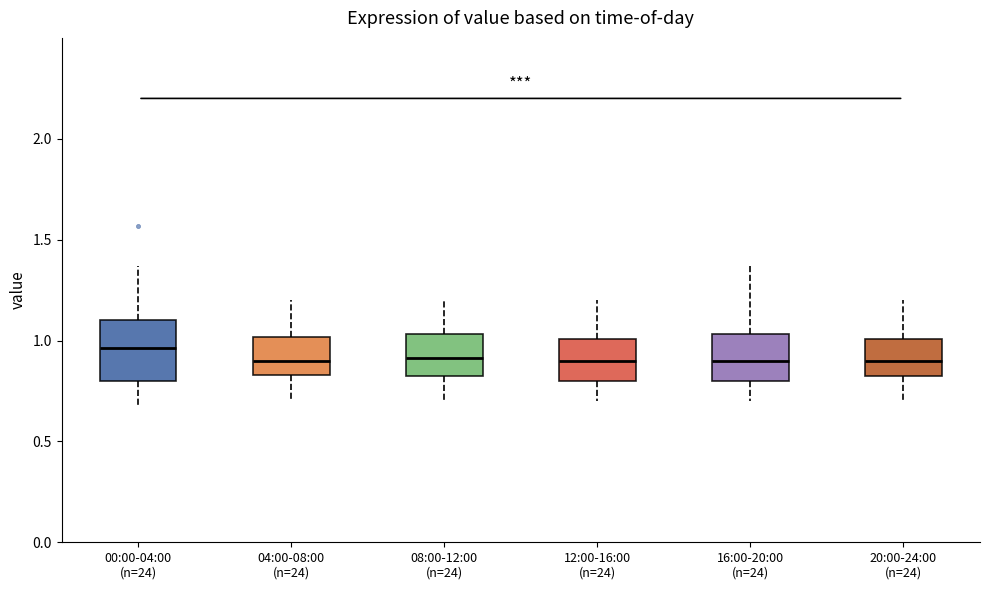

Reading left to right, read every box against the y-axis: the position of its median line, the range the box covers, and the ends of its whiskers. The values are not printed on the chart, so give them approximately, as read against the axis.

00:00-04:00 (n=24): median 0.95, box 0.80 to 1.10, whiskers 0.65 to 1.35
04:00-08:00 (n=24): median 0.90, box 0.85 to 1.00, whiskers 0.70 to 1.20
08:00-12:00 (n=24): median 0.90, box 0.80 to 1.05, whiskers 0.70 to 1.20
12:00-16:00 (n=24): median 0.90, box 0.80 to 1.00, whiskers 0.70 to 1.20
16:00-20:00 (n=24): median 0.90, box 0.80 to 1.05, whiskers 0.70 to 1.35
20:00-24:00 (n=24): median 0.90, box 0.80 to 1.00, whiskers 0.70 to 1.20